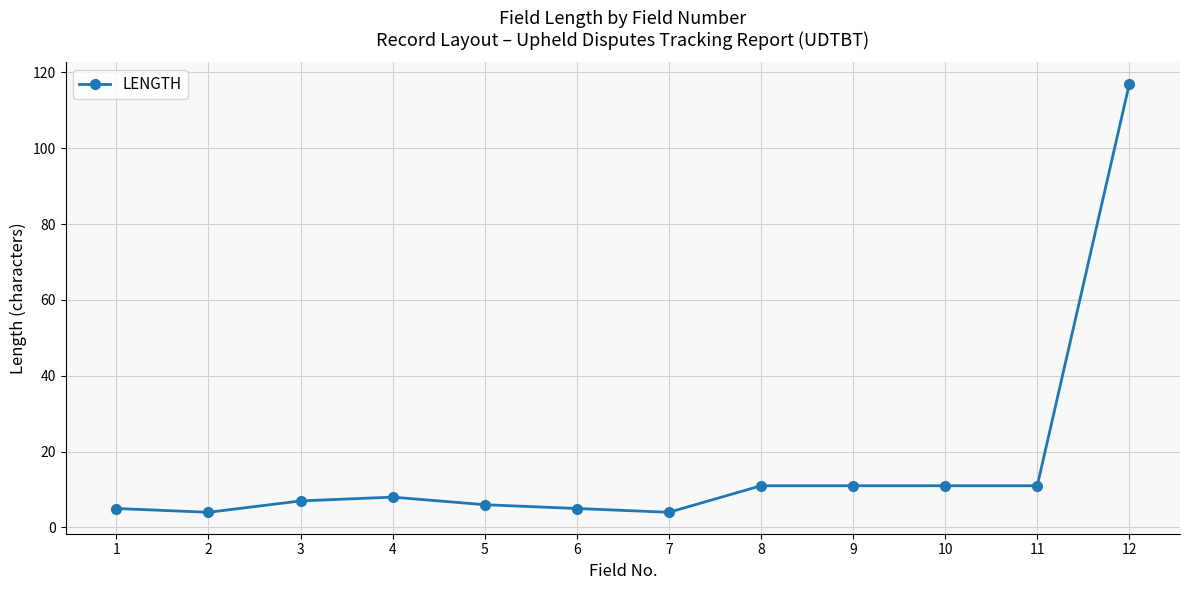

Reading left to right, what are all the values shown in this chart?

5	4	7	8	6	5	4	11	11	11	11	117